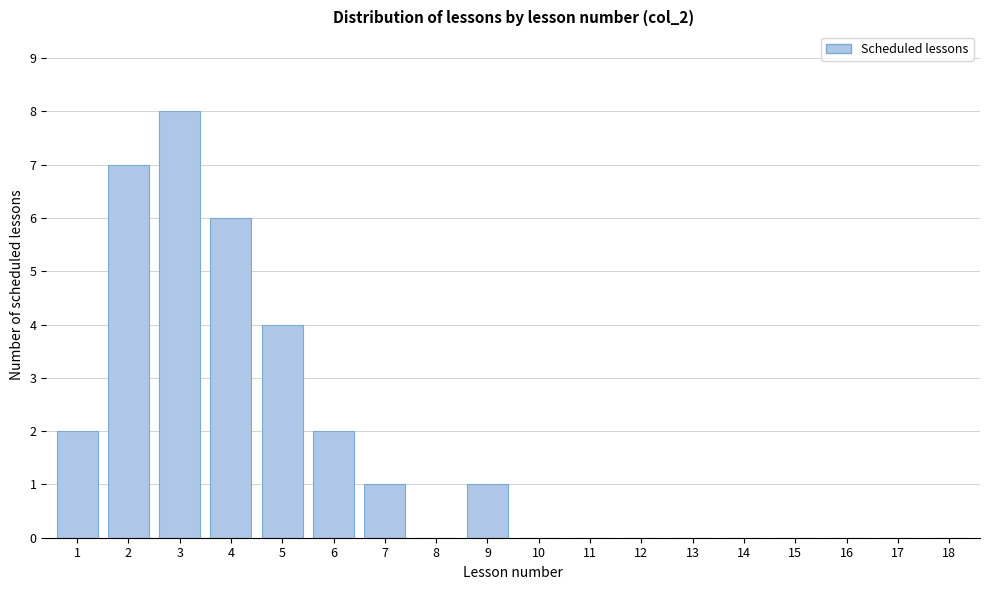

Reading left to right, transcribe all the data shown in this chart.

1=2	2=7	3=8	4=6	5=4	6=2	7=1	8=0	9=1	10=0	11=0	12=0	13=0	14=0	15=0	16=0	17=0	18=0